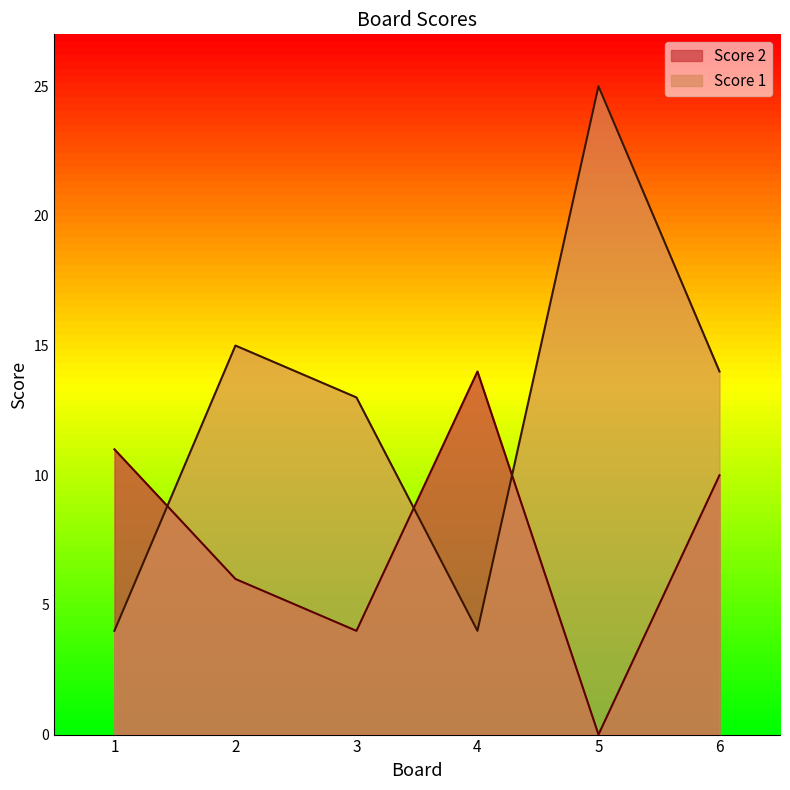

In Score 2, how many points are higher than both neighbors (excluding endpoints)?

1